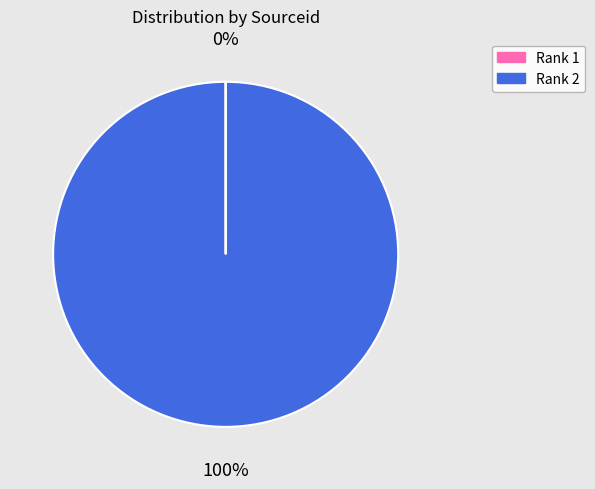

To the nearest percent, what portion does Rank 2 represent?

100%